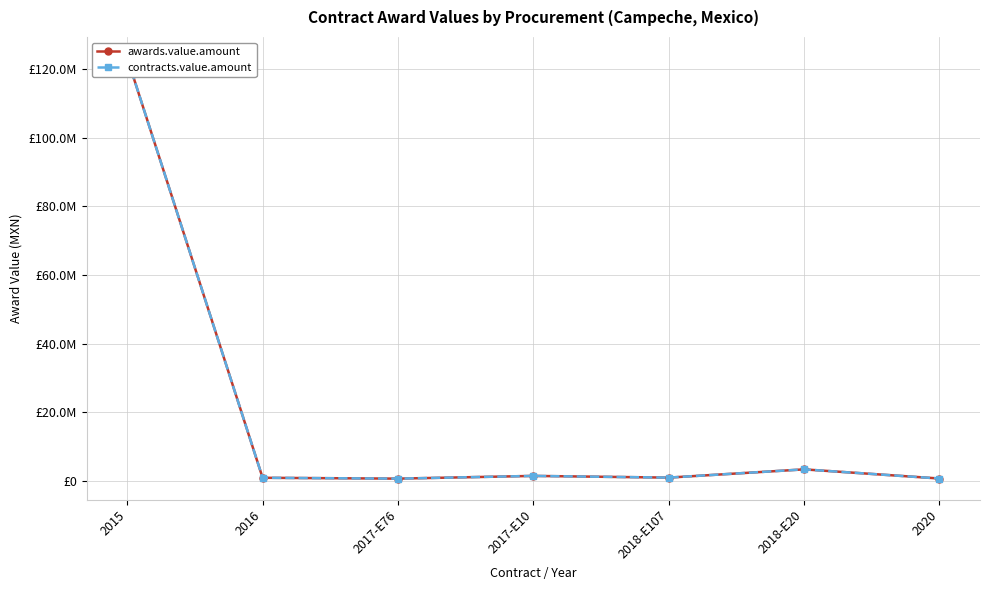

Reading left to right, what are all the values shown in this chart?

awards.value.amount: 123225344.8	870028.6	624283.4	1418092.2	920498.8	3323287.1	659558.4
contracts.value.amount: 123225344.8	870028.6	624283.4	1418092.2	920498.8	3323287.1	659558.4